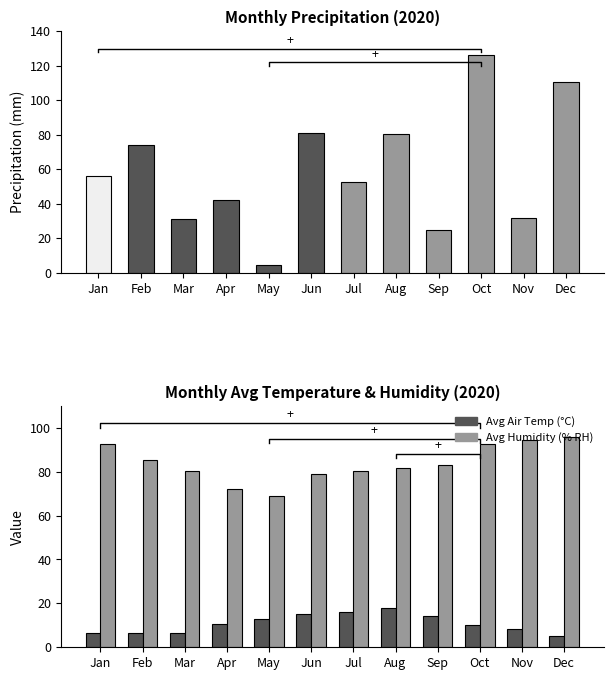

At which category is the sum across all series the highest?

Oct